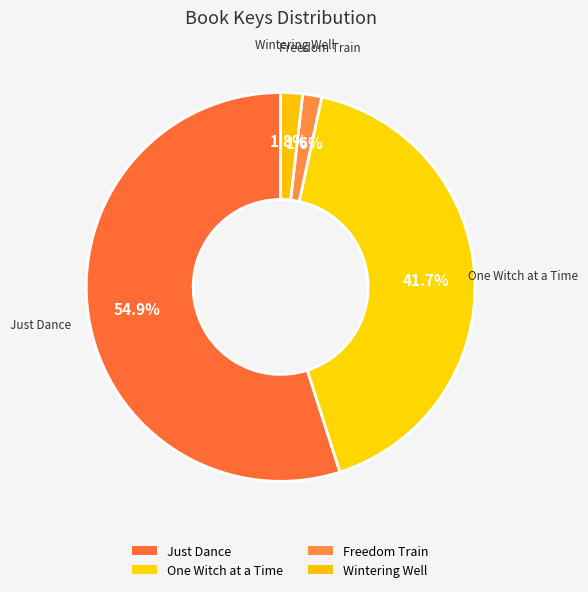

Is the sum of One Witch at a Time and Just Dance greater than half?

Yes